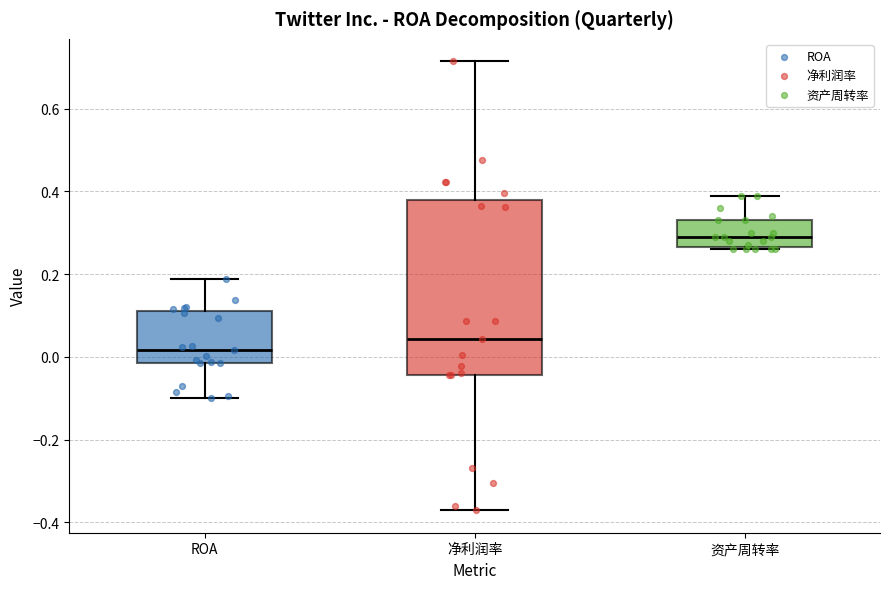

Reading left to right, transcribe this box plot: for each box, give where its median line is, the range the box spans, and where its two whiskers end, as read against the y-axis. The values are not printed on the chart, so give them approximately, as read against the axis.

ROA: median 0.02, box -0.02 to 0.12, whiskers -0.10 to 0.18
净利润率: median 0.04, box -0.04 to 0.38, whiskers -0.38 to 0.72
资产周转率: median 0.30, box 0.26 to 0.34, whiskers 0.26 to 0.40